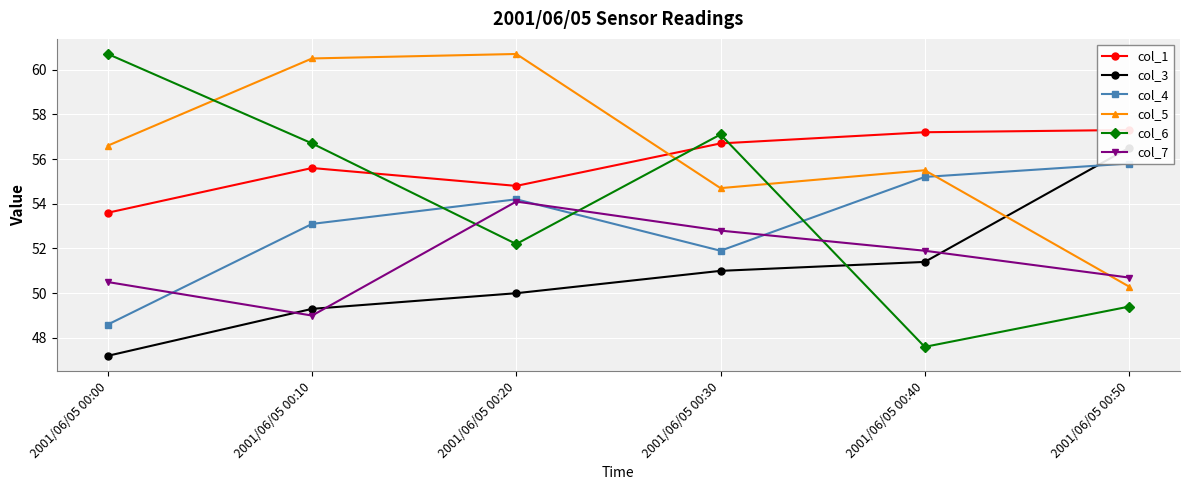

Where is col_7 nearest to the value 51?

2001/06/05 00:50